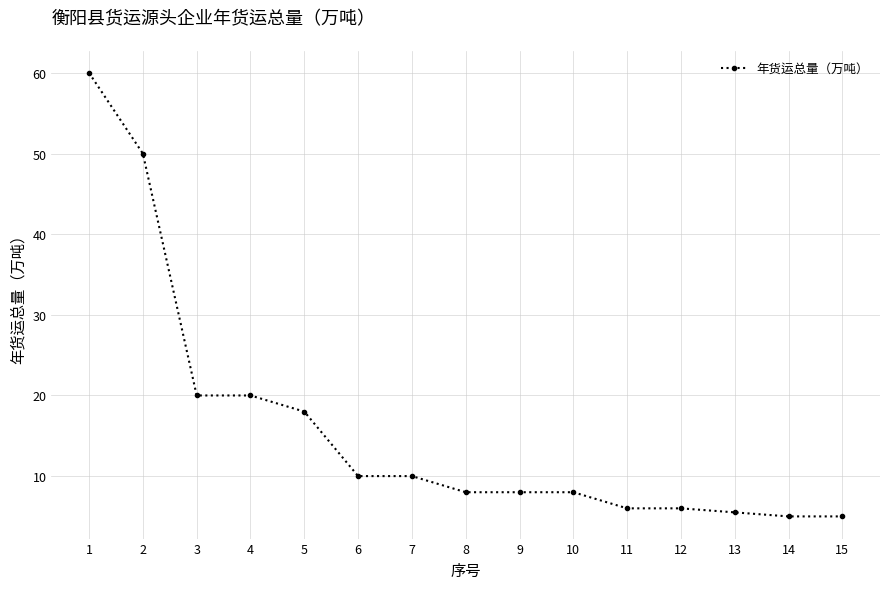

Between 14 and 3, which is larger?

3